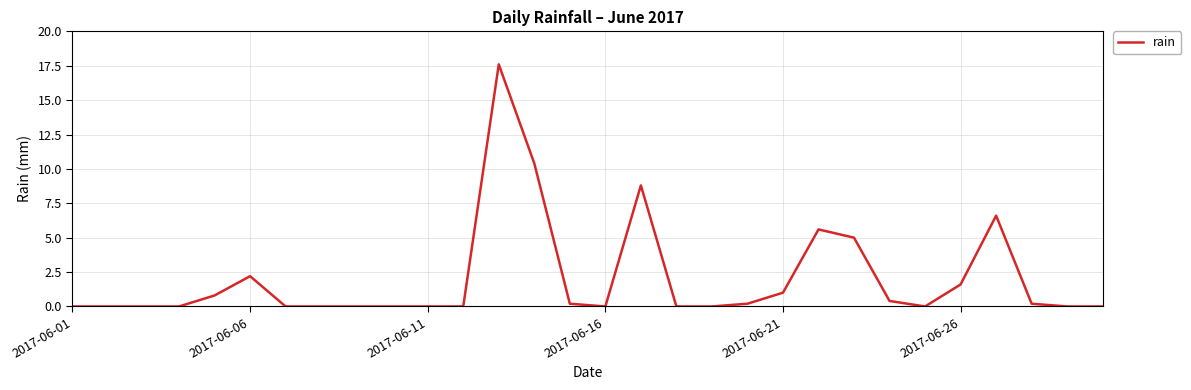

How many lines are shown in the chart?

1